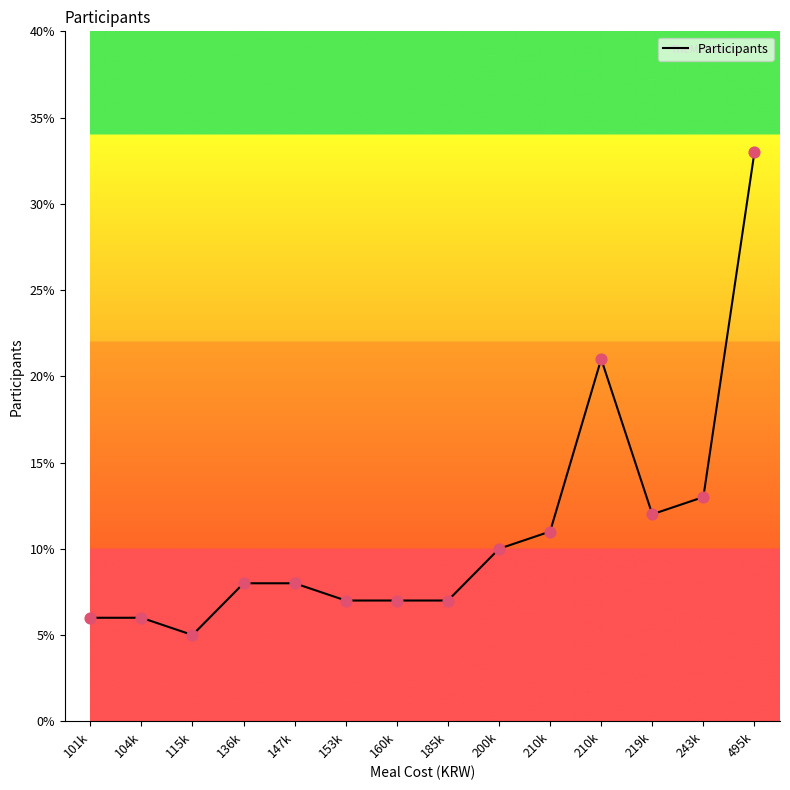

What is the ratio of the value at 219k to the value at 115k?

2.4